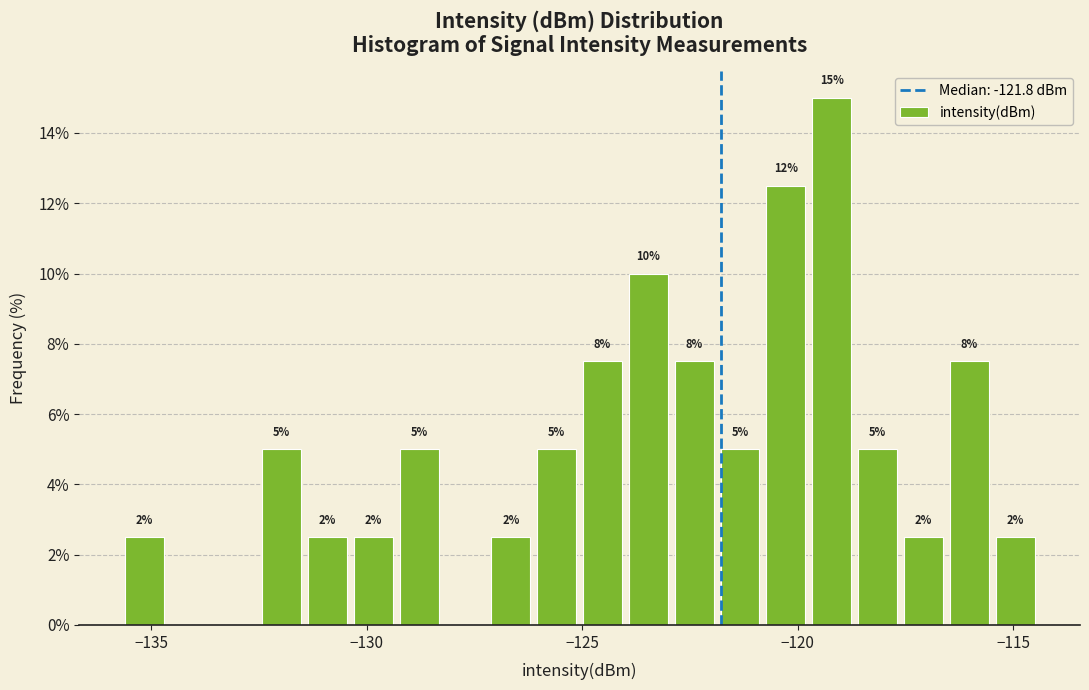

Around what value on the x-axis is the tallest bar? Give the approximate position of its centre, as read against the axis.

-119.0